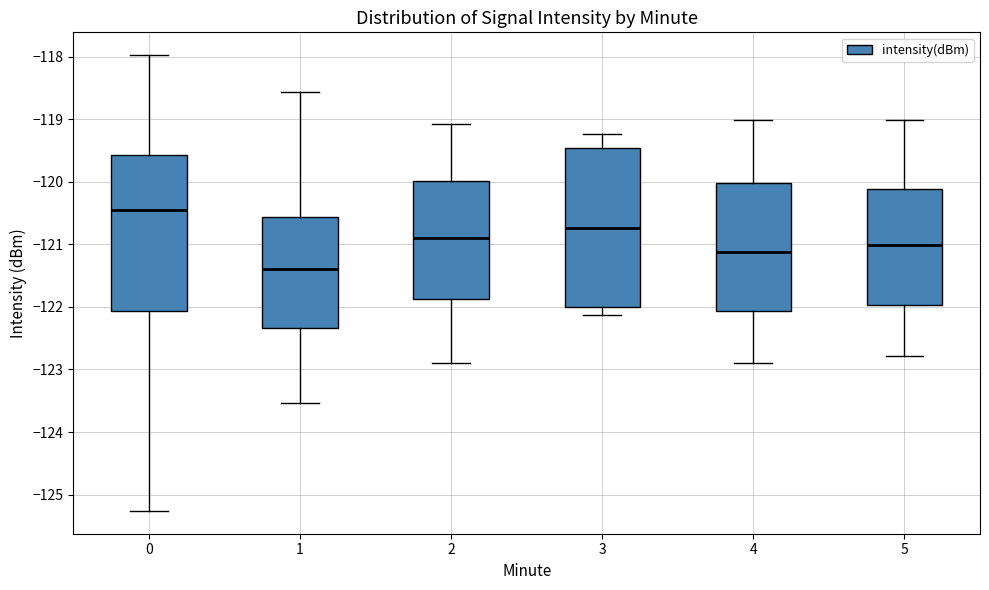

Reading left to right, read every box against the y-axis: the position of its median line, the range the box covers, and the ends of its whiskers. The values are not printed on the chart, so give them approximately, as read against the axis.

0: median -120.4, box -122.1 to -119.6, whiskers -125.3 to -118.0
1: median -121.4, box -122.3 to -120.6, whiskers -123.5 to -118.6
2: median -120.9, box -121.9 to -120.0, whiskers -122.9 to -119.1
3: median -120.7, box -122.0 to -119.5, whiskers -122.1 to -119.2
4: median -121.1, box -122.1 to -120.0, whiskers -122.9 to -119.0
5: median -121.0, box -122.0 to -120.1, whiskers -122.8 to -119.0